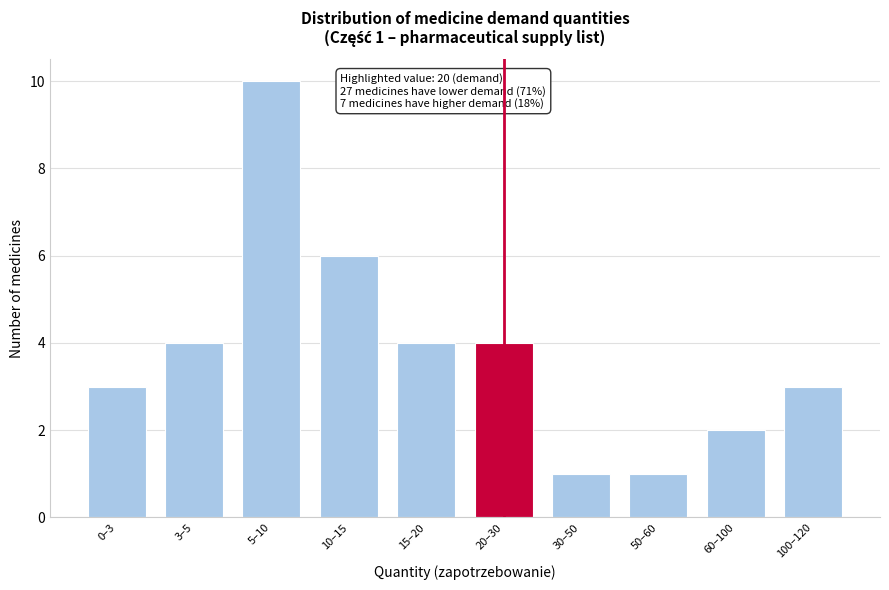

Reading right to left, what are all the values shown in this chart?

3	2	1	1	4	4	6	10	4	3